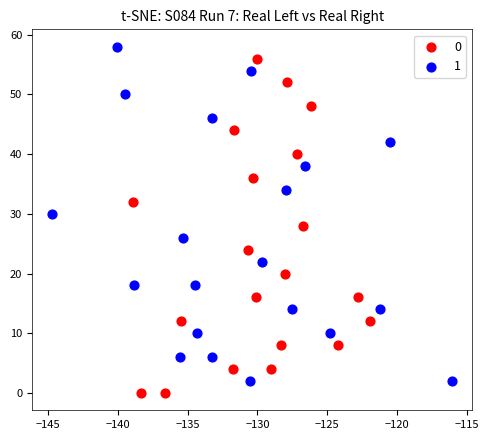

What are all the series names shown in the legend?

0, 1